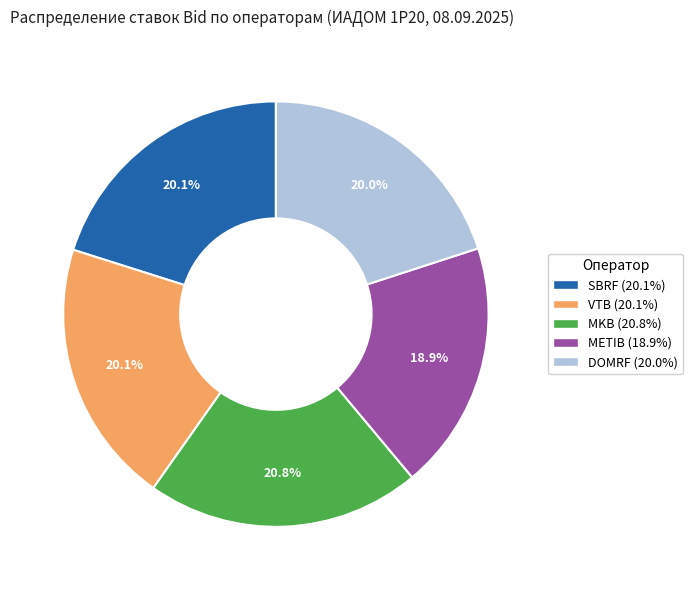

How many slices are in this pie chart?

5